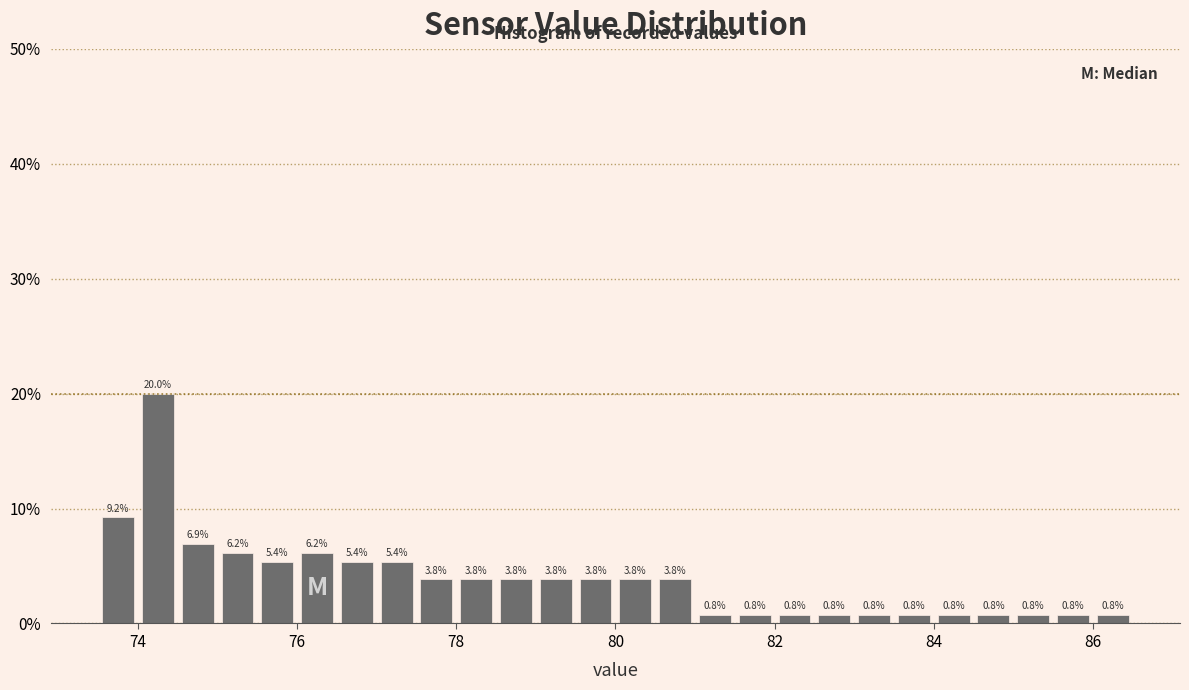

Around what value on the x-axis is the tallest bar? Give the approximate position of its centre, as read against the axis.

74.2